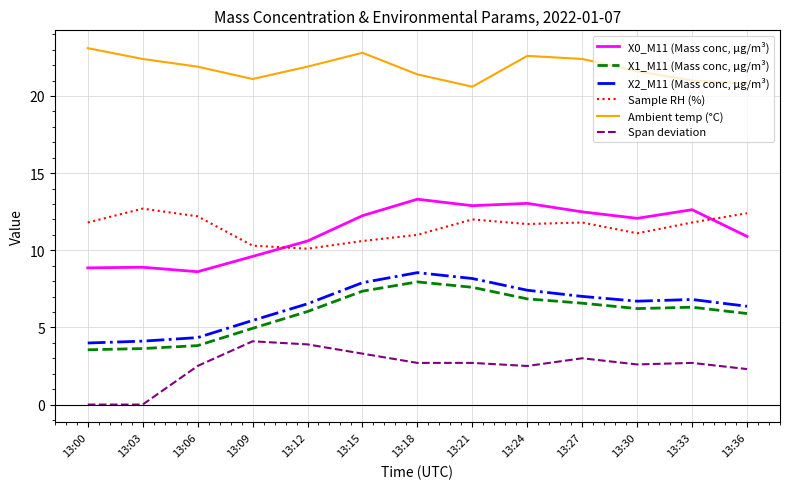

At 13:21, list the series in order from largest to smallest.

Ambient temp (°C), X0_M11 (Mass conc, μg/m³), Sample RH (%), X2_M11 (Mass conc, μg/m³), X1_M11 (Mass conc, μg/m³), Span deviation